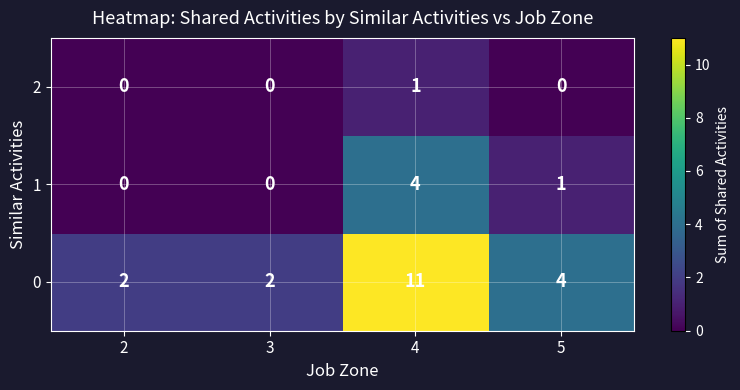

What is the average value of the 0 series?

5